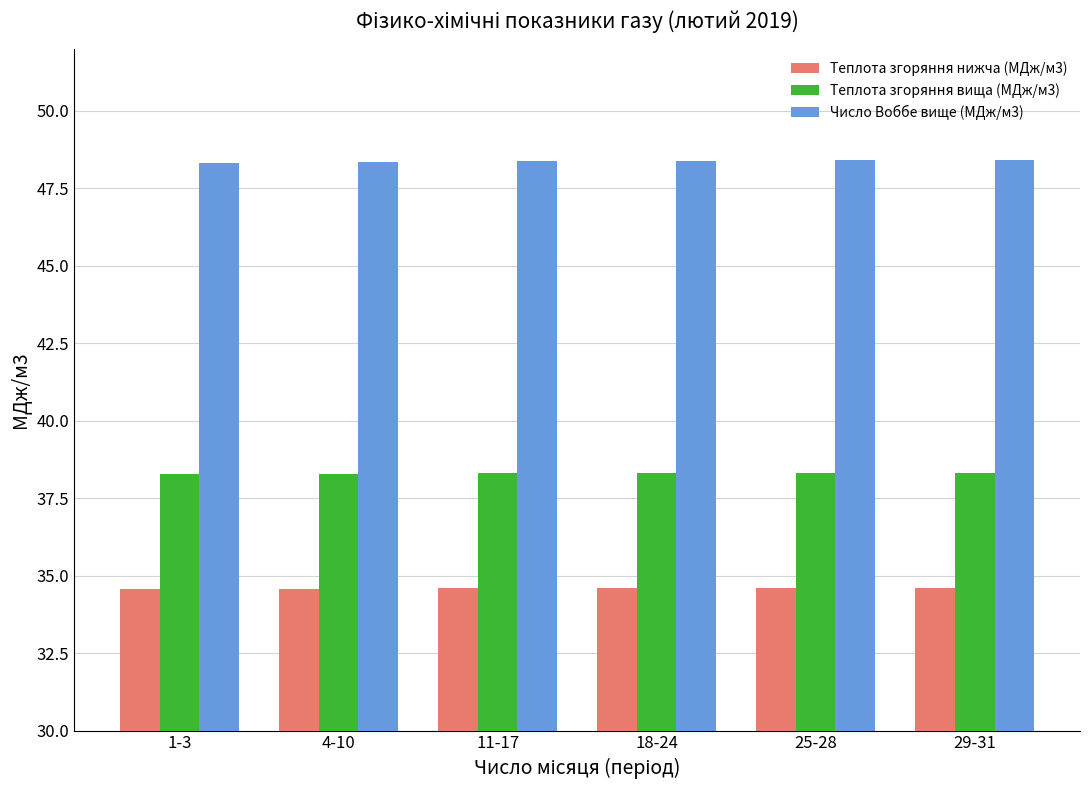

What is the minimum value for Теплота згоряння вища (МДж/м3)?

38.3